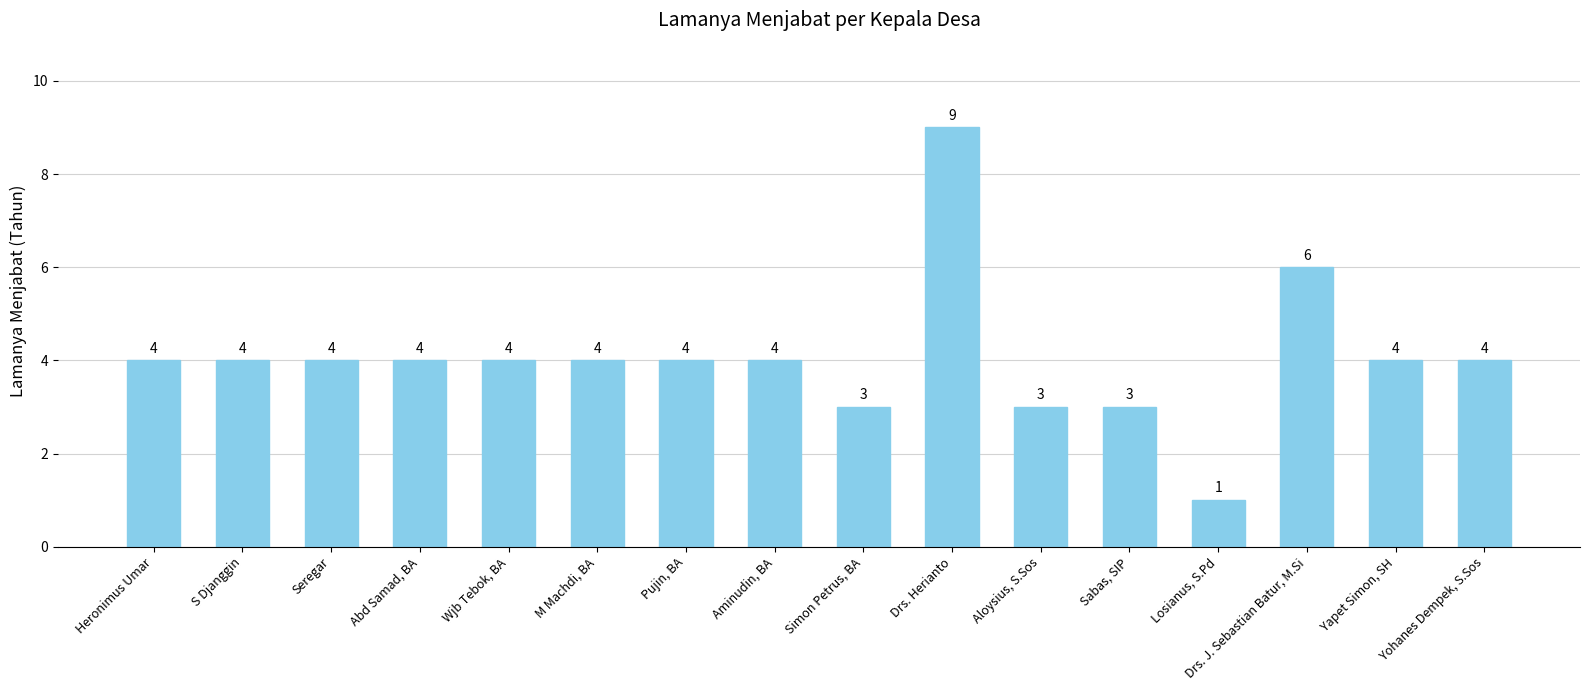

Is it true that the value at Simon Petrus, BA is 2?

False